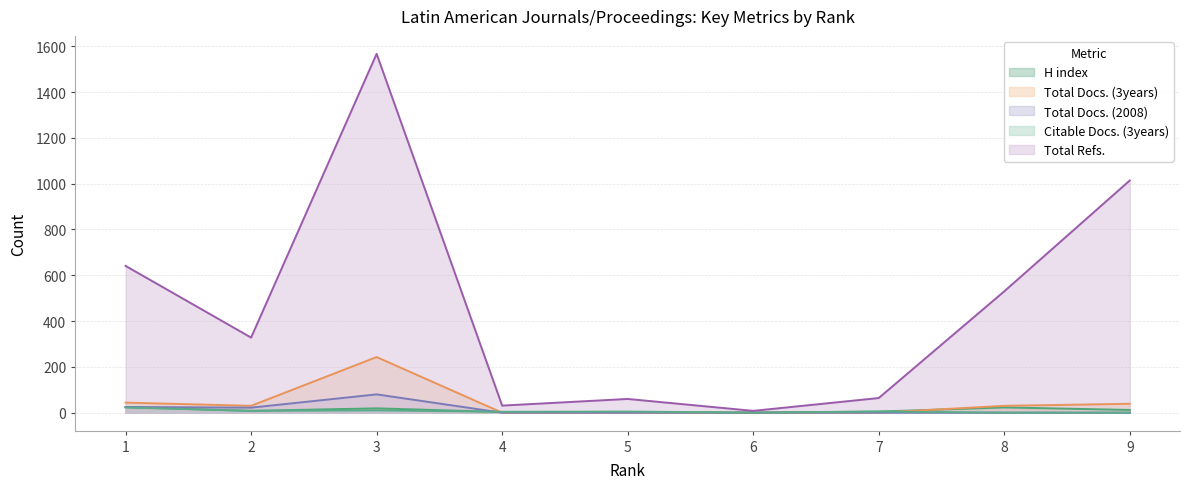

The value of H index at 3 is 19. True or false?

True